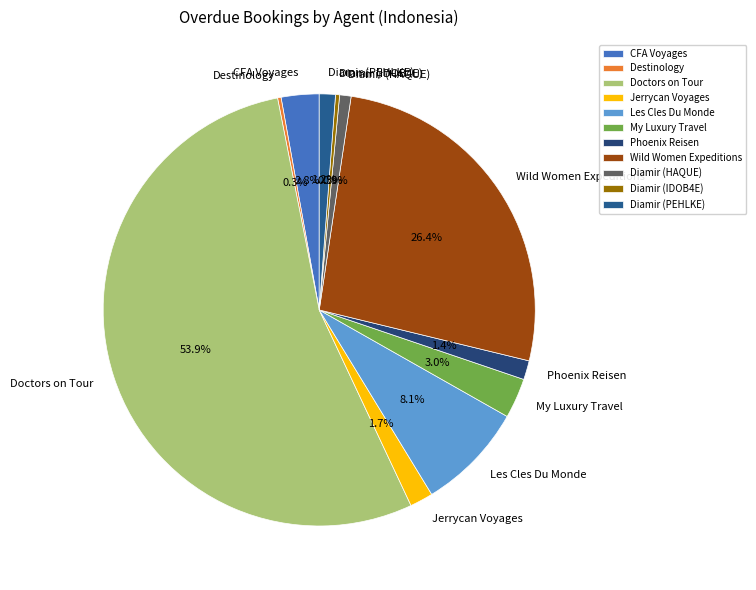

Between Phoenix Reisen and Doctors on Tour, which is larger?

Doctors on Tour